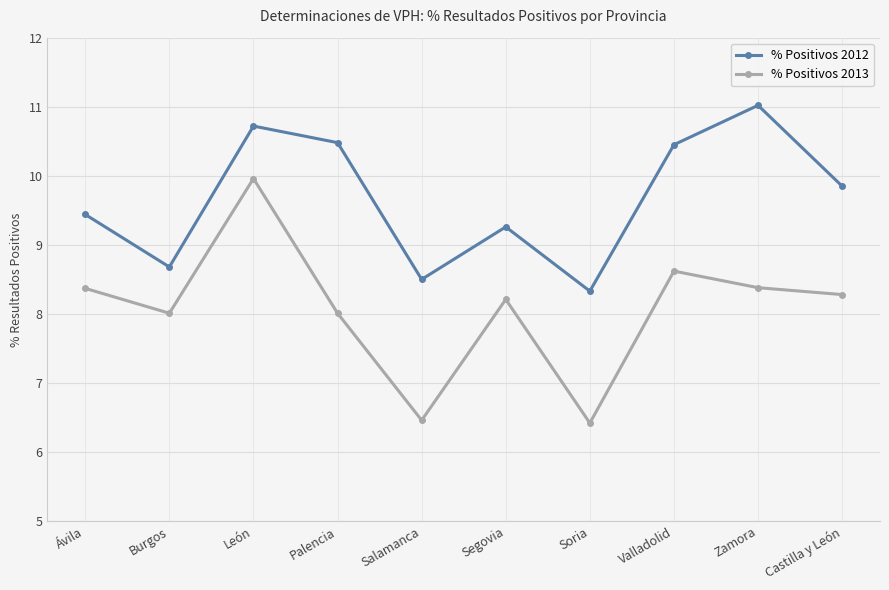

What is the difference between the % Positivos 2012 values at Ávila and Salamanca?

0.9